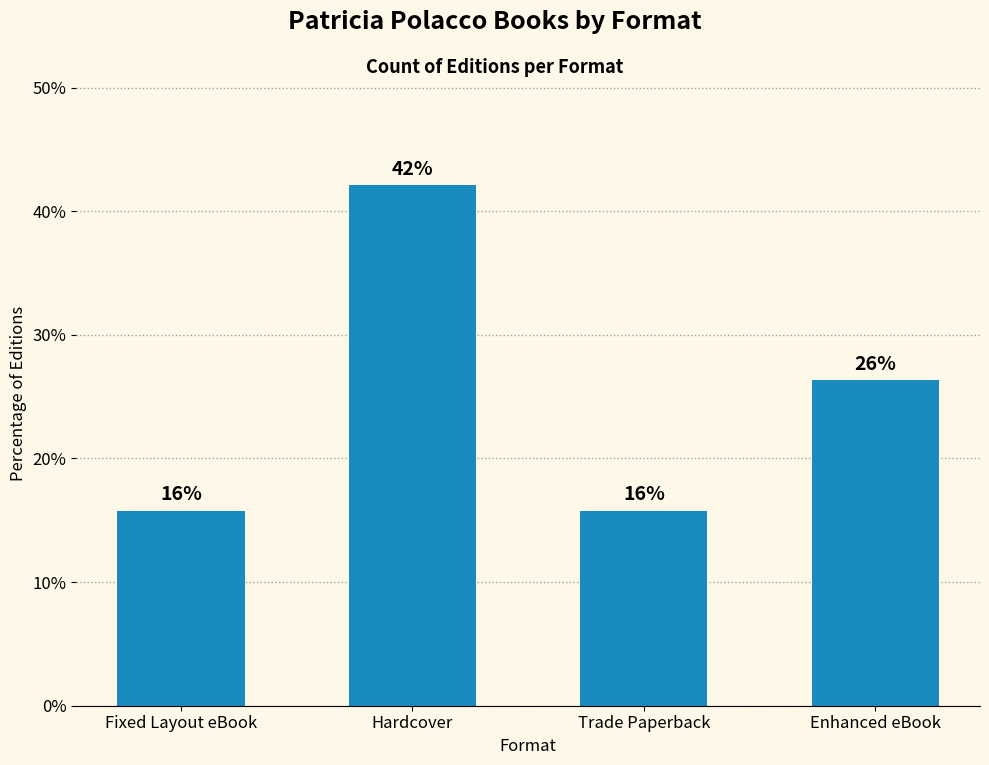

Which has a higher value, Hardcover or Fixed Layout eBook?

Hardcover